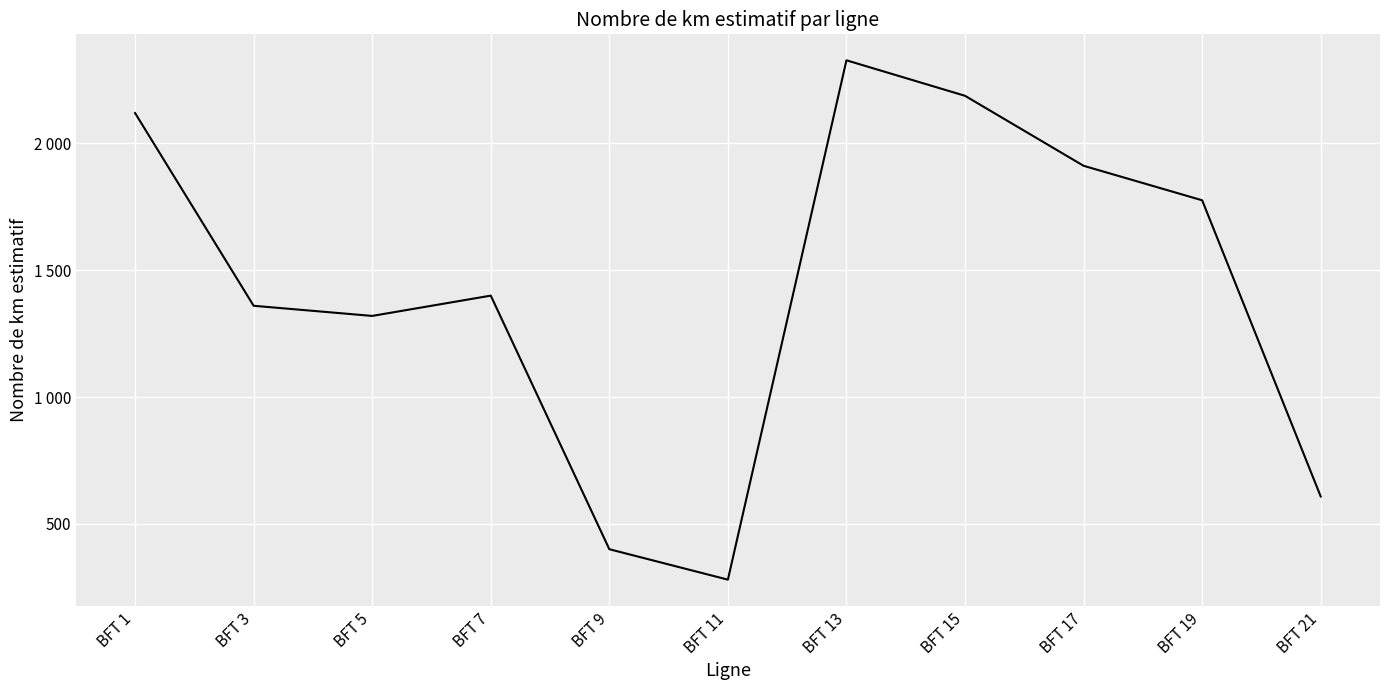

List the labels in order of value, smallest first.

BFT 11, BFT 9, BFT 21, BFT 5, BFT 3, BFT 7, BFT 19, BFT 17, BFT 1, BFT 15, BFT 13